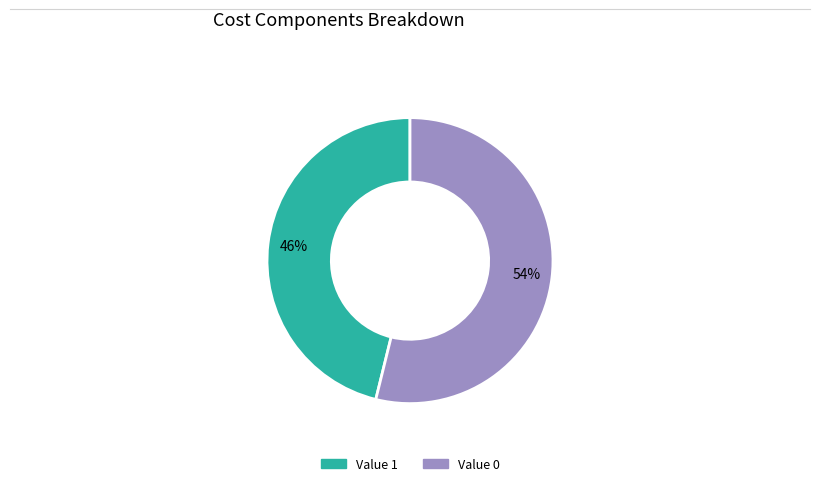

Is there any slice that represents more than half of the pie?

Yes